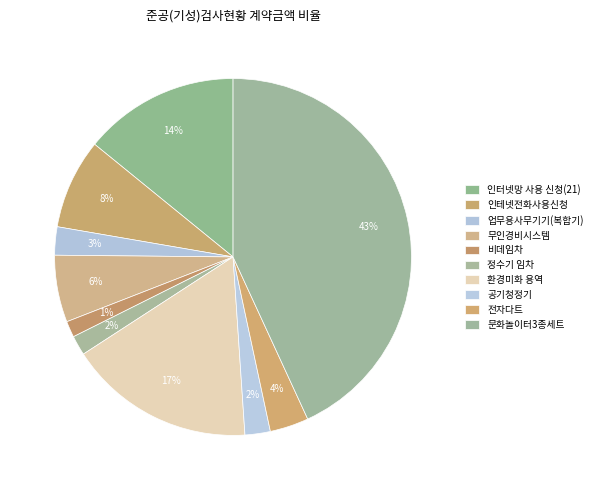

Count the number of slices in the pie.

10